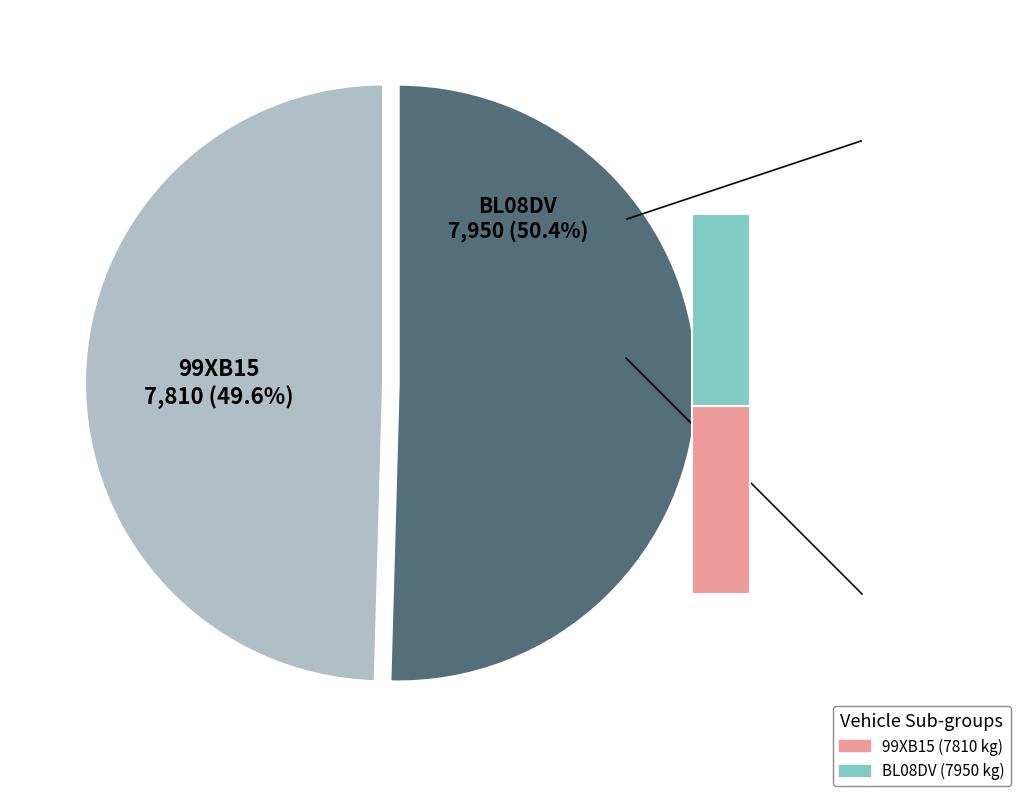

What is the largest slice in the pie chart?

BL08DV